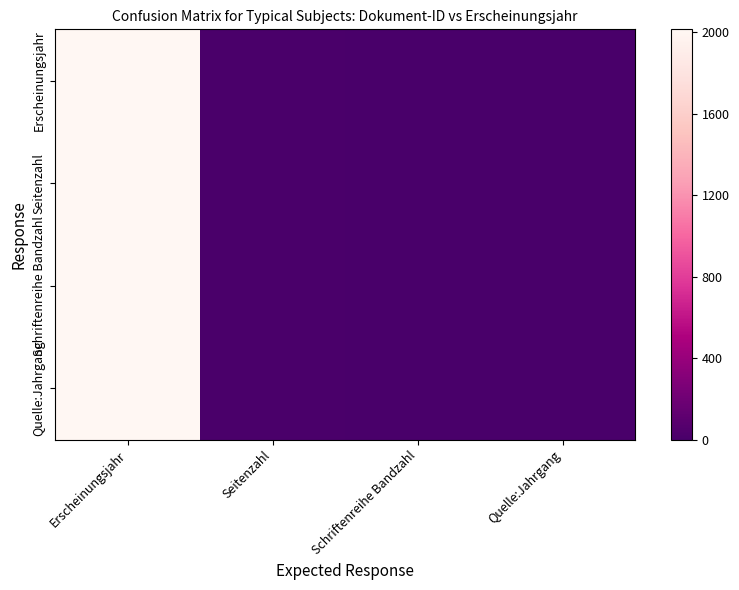

At which category does the chart reach its peak across all series?

Erscheinungsjahr